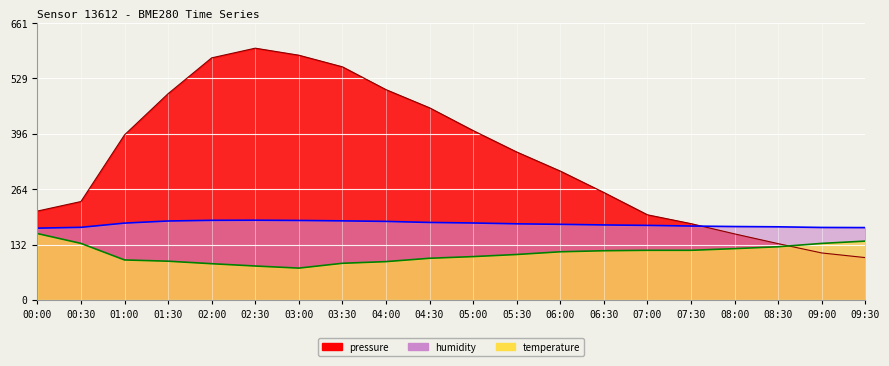

At how many categories does at least one series exceed 225?

13